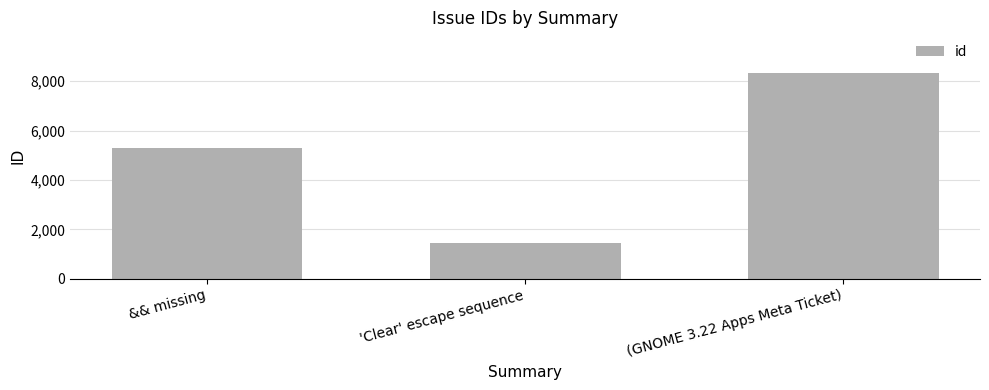

What is the sum of the values at 'Clear' escape sequence and (GNOME 3.22 Apps Meta Ticket)?

9776